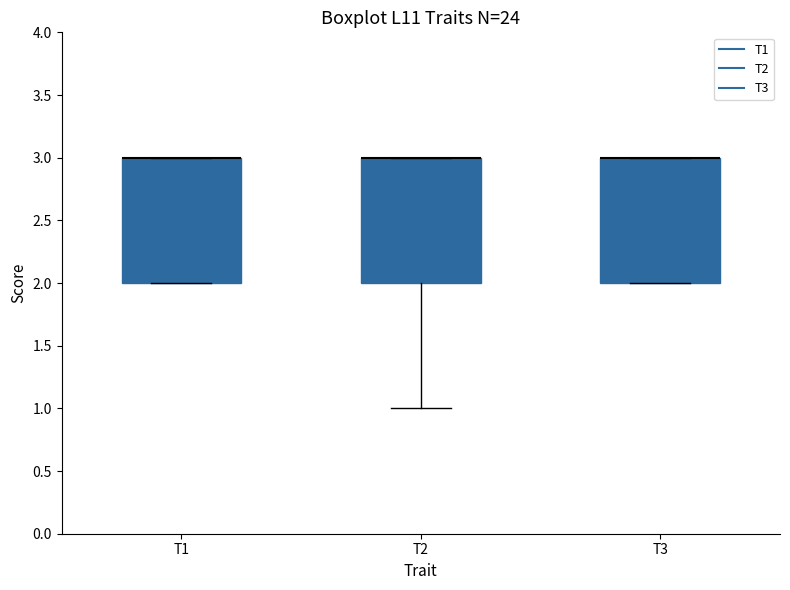

Reading left to right, read every box against the y-axis: the position of its median line, the range the box covers, and the ends of its whiskers. The values are not printed on the chart, so give them approximately, as read against the axis.

T1: median 3 (drawn on the box's upper edge), box 2 to 3, whiskers 2 to 3
T2: median 3 (drawn on the box's upper edge), box 2 to 3, whiskers 1 to 3
T3: median 3 (drawn on the box's upper edge), box 2 to 3, whiskers 2 to 3